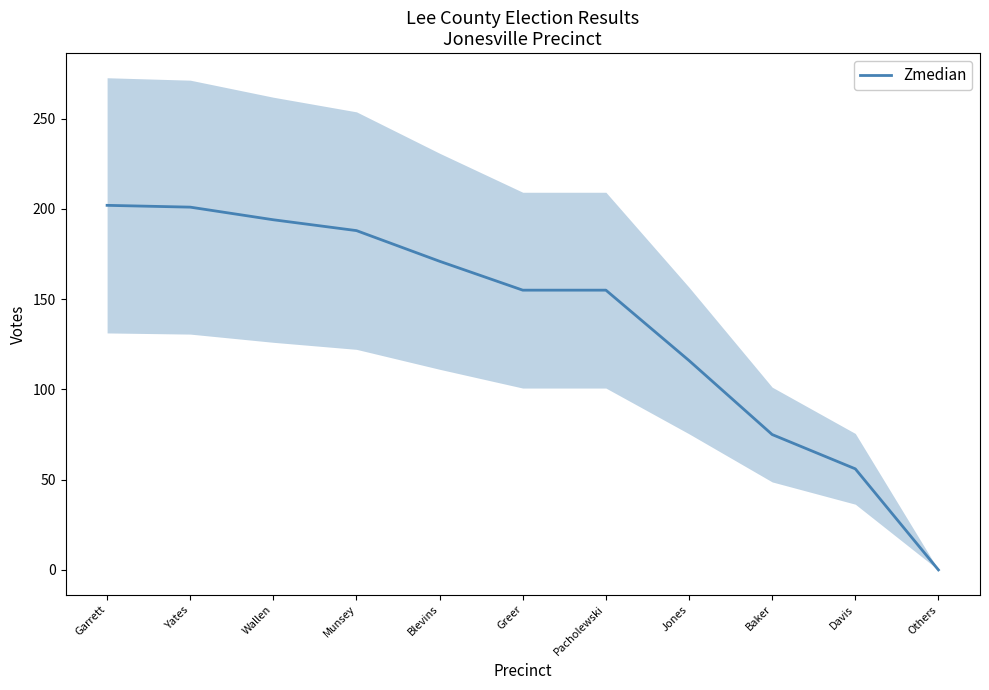

What is the sum of the values at Others and Yates?

201